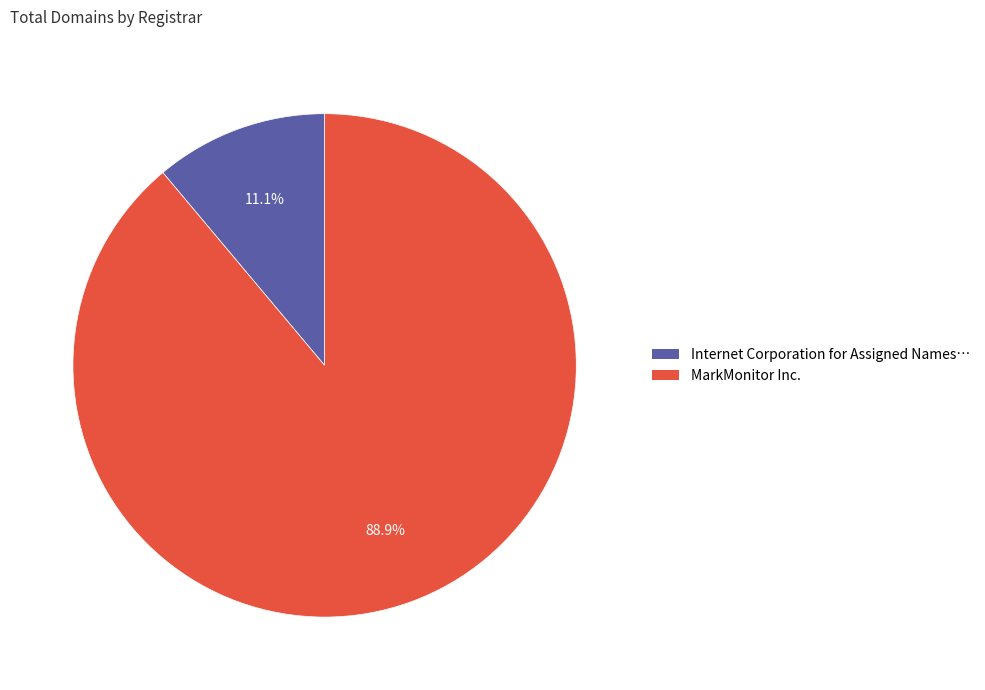

Is there a majority slice in this chart?

Yes